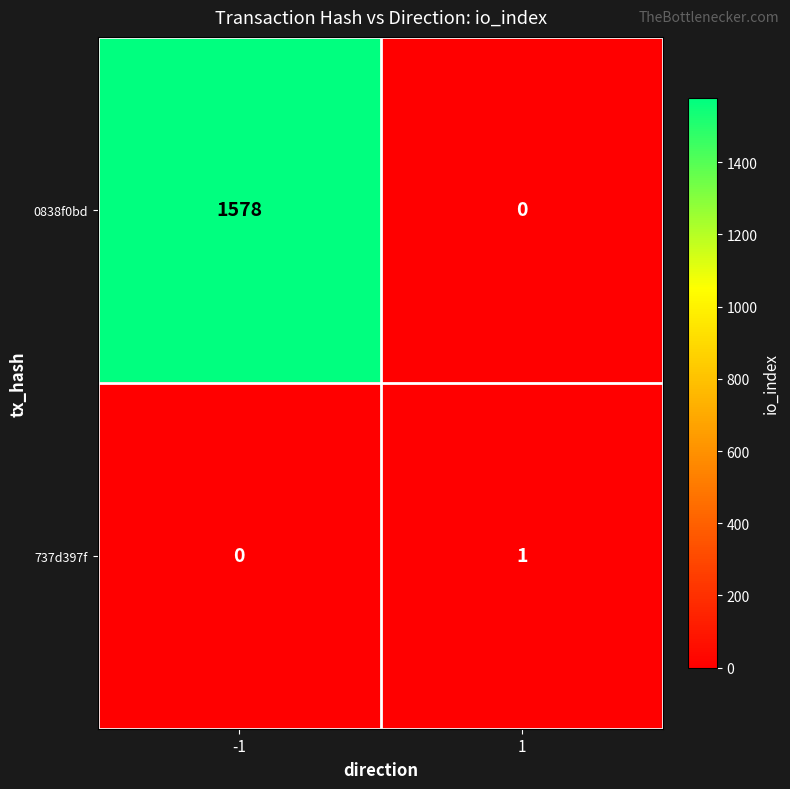

At how many categories does at least one series exceed 1107?

1